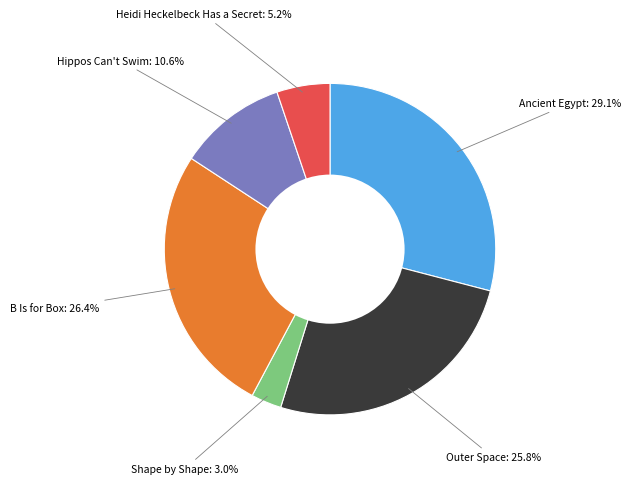

Approximately how many times larger is the value at B Is for Box compared to Heidi Heckelbeck Has a Secret?

5.1